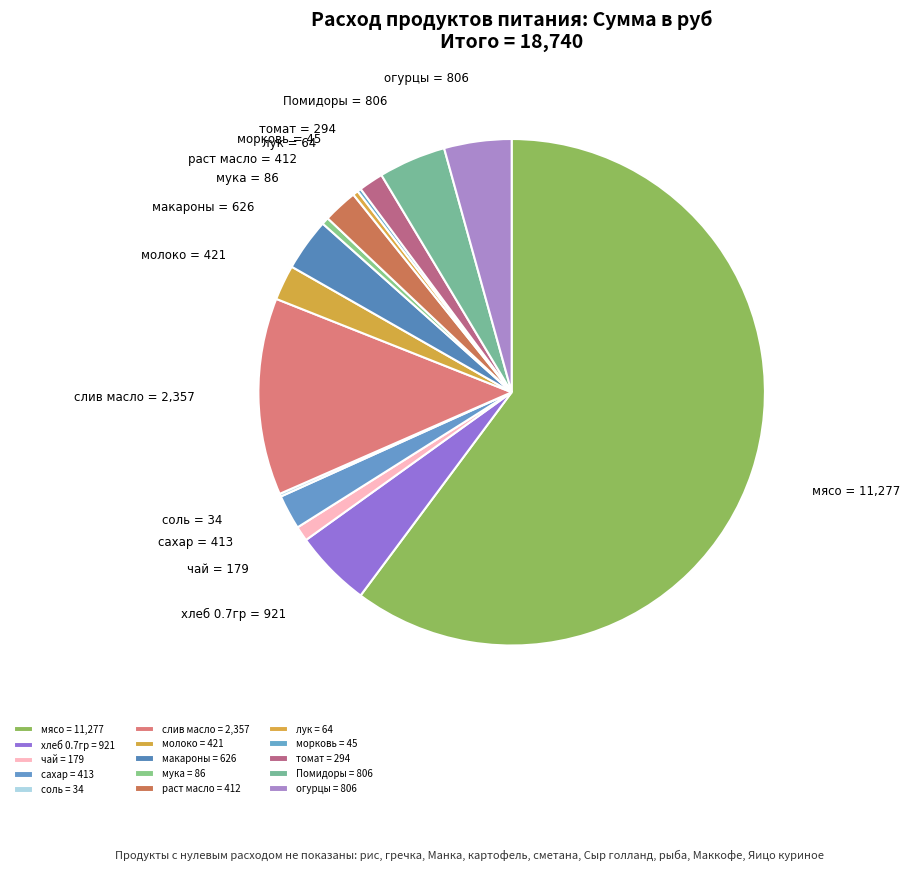

Which has a higher value, раст масло or огурцы?

огурцы